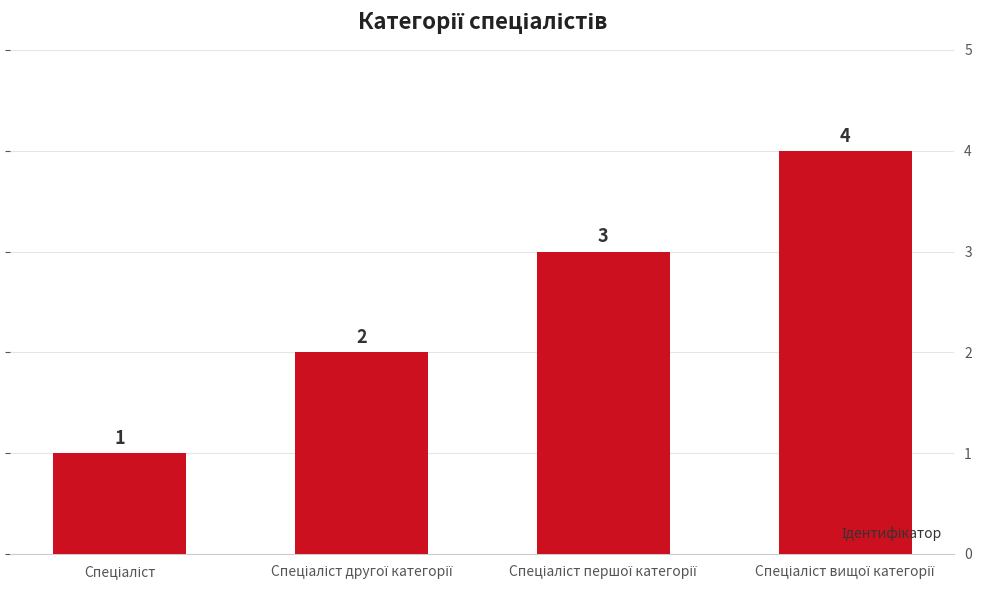

What is the value of the 2nd bar from the left?

2